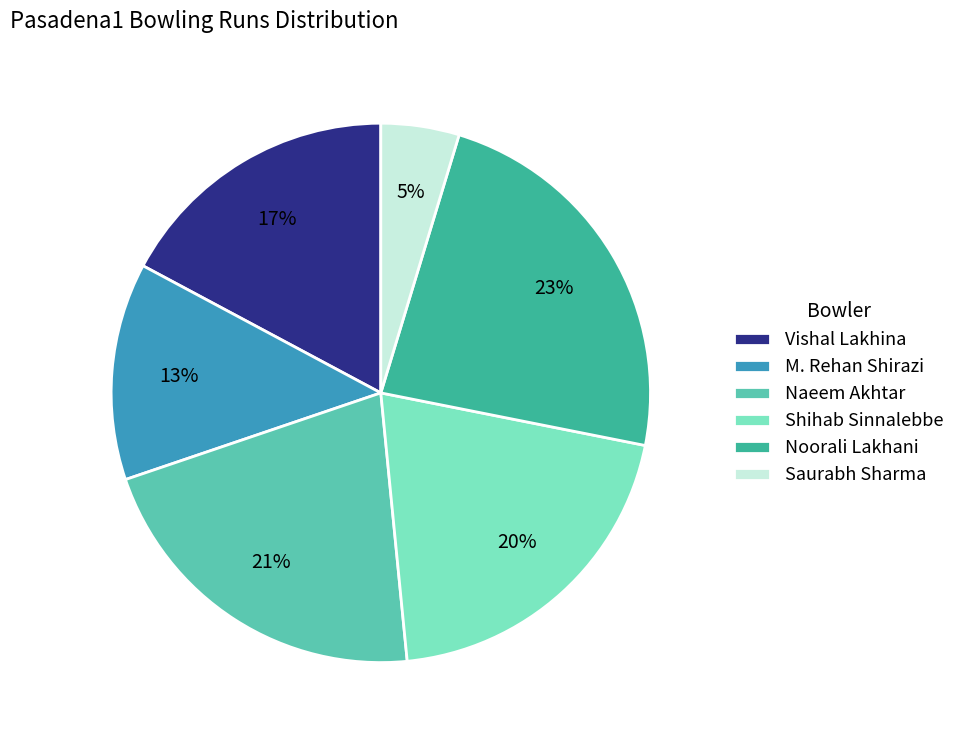

What is the smallest slice in the pie chart?

Saurabh Sharma